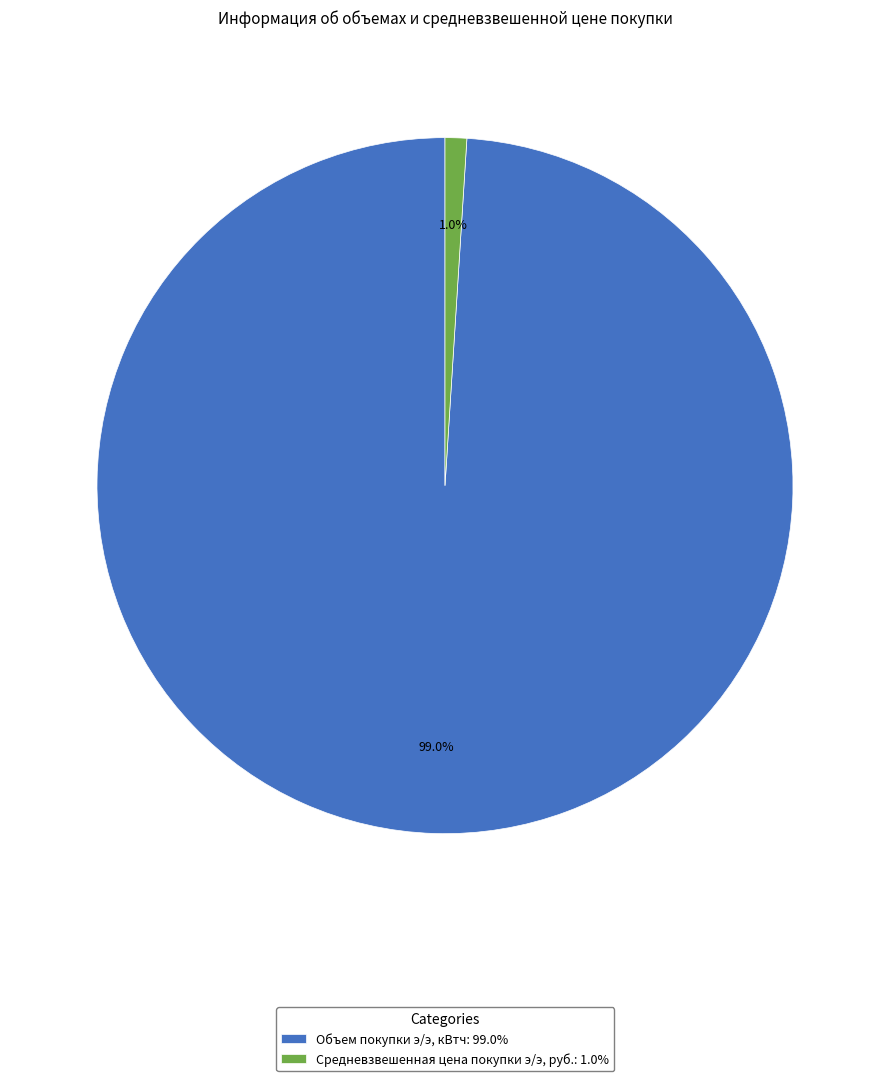

Rank the categories by value from lowest to highest.

Средневзвешенная цена покупки э/э, руб., Объем покупки э/э, кВтч